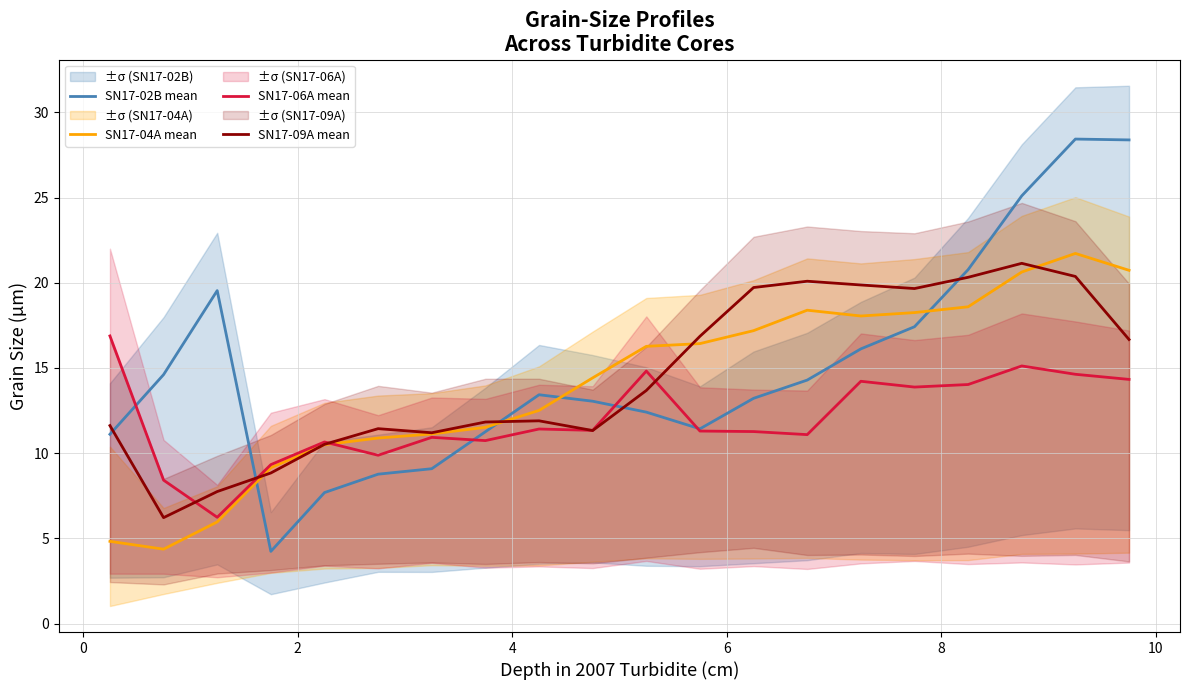

What is the minimum value for SN17-06A mean?

6.2